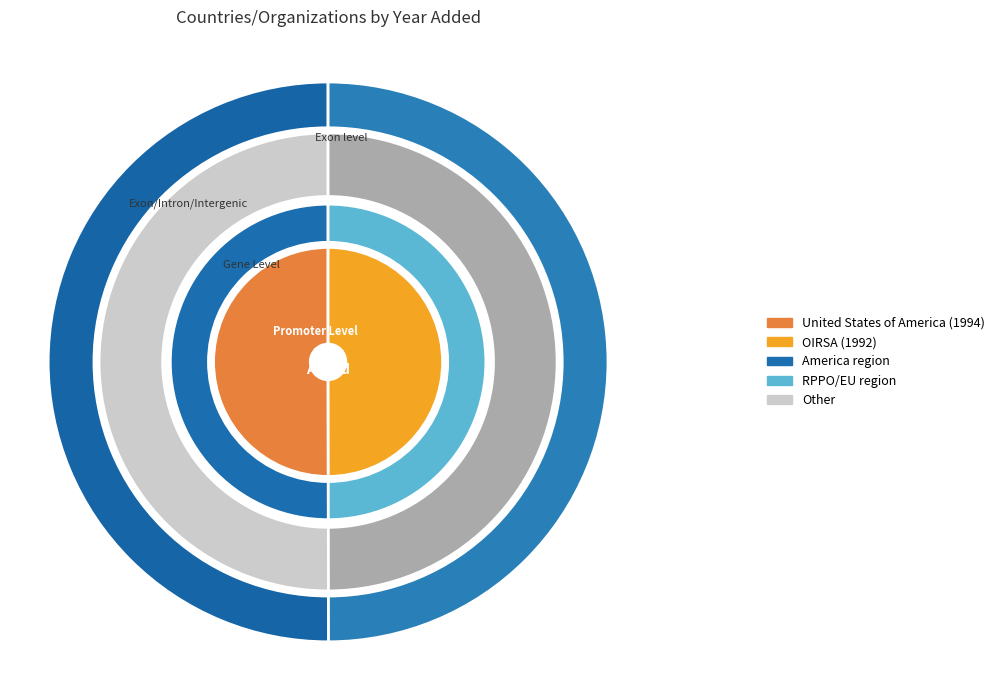

Does United States of America represent more than half of the total?

Yes